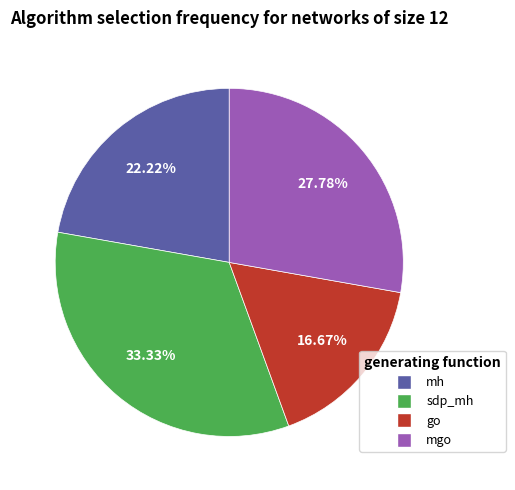

What is the ratio of the value at sdp_mh to the value at go?

2.0